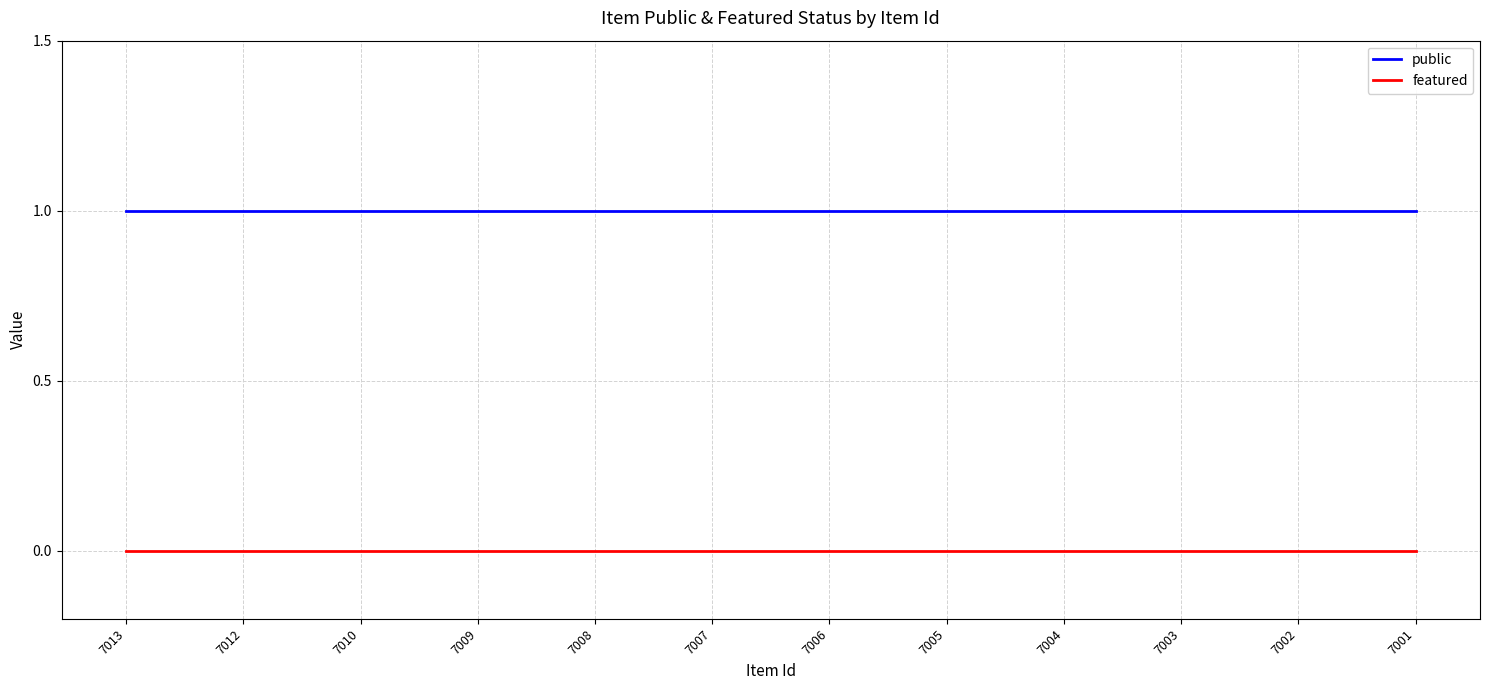

What is the approximate value of public at 7010?

1